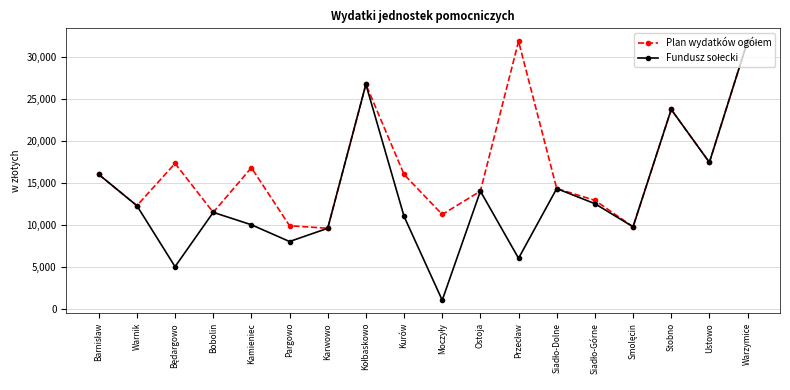

What is the label of the 12th point from the right?

Karwowo